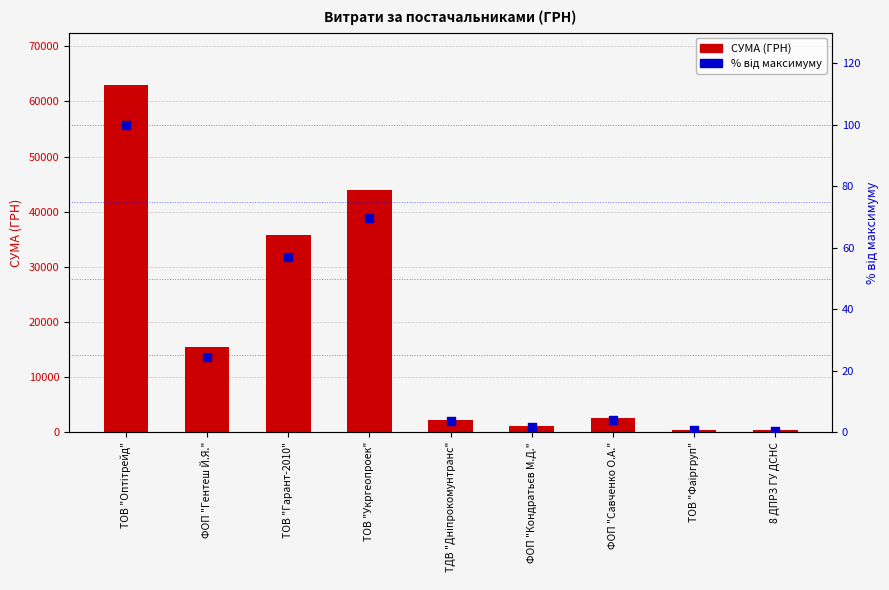

What are all the series names shown in the legend?

СУМА (ГРН), % від максимуму